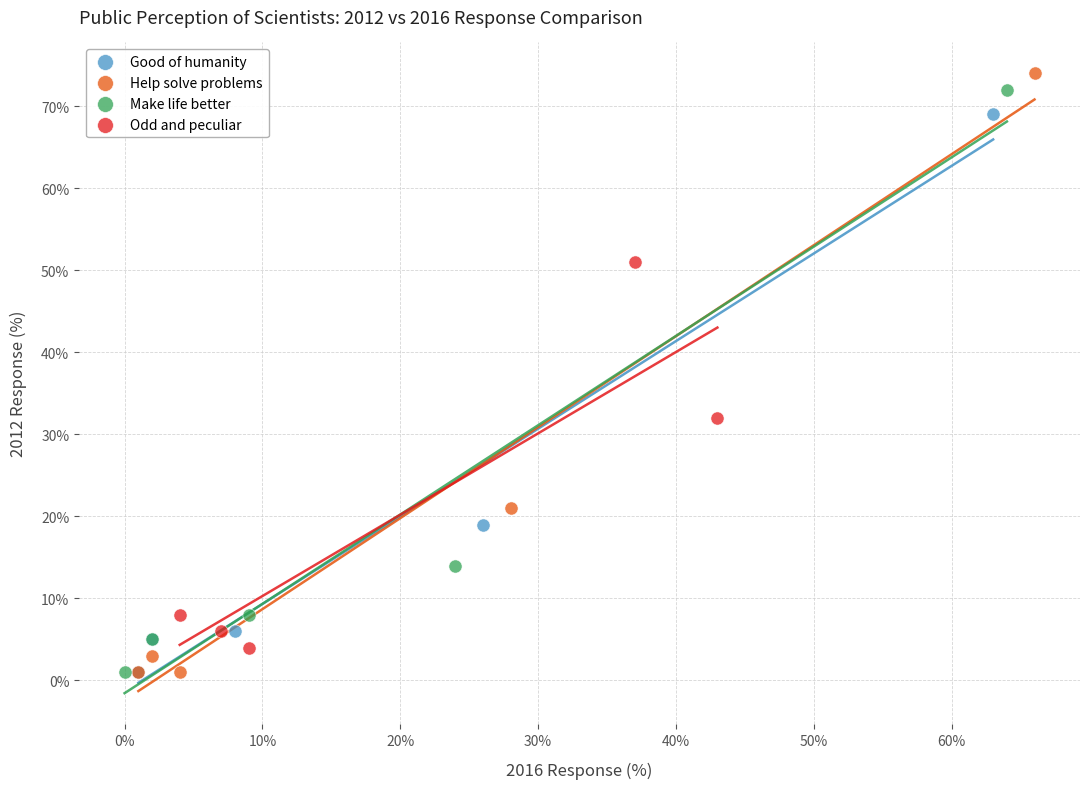

Which series has the largest Y range (max minus min)?

Help solve problems